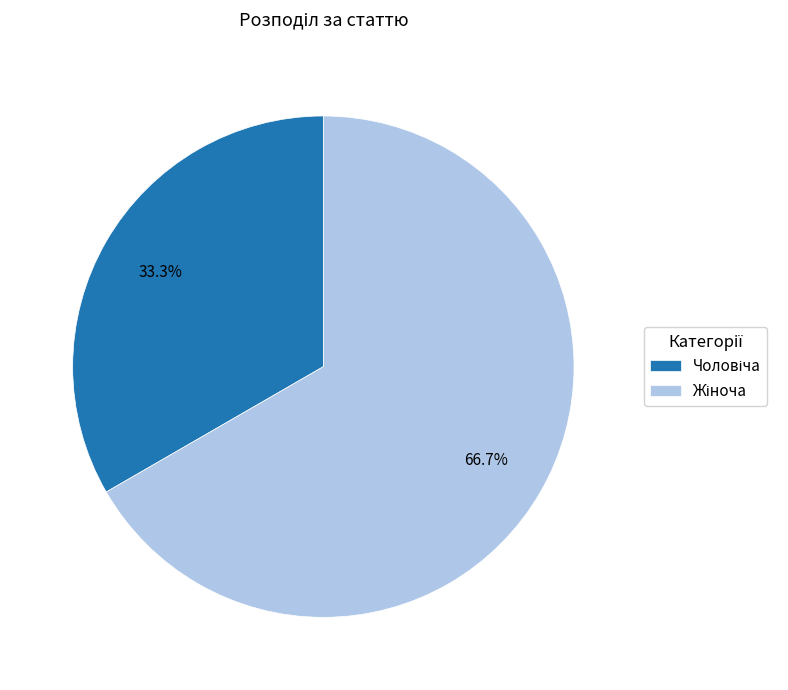

Is there any slice that represents more than half of the pie?

Yes